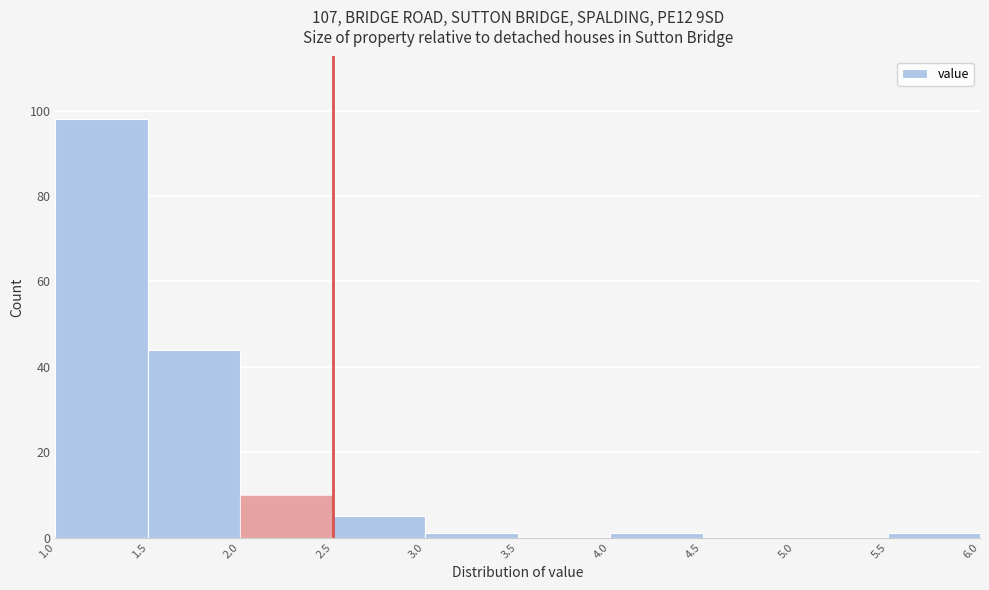

What is the height of the bar covering 1.0 to 1.5 on the x-axis? The values are not printed on the chart, so give them approximately, as read against the axis.

98